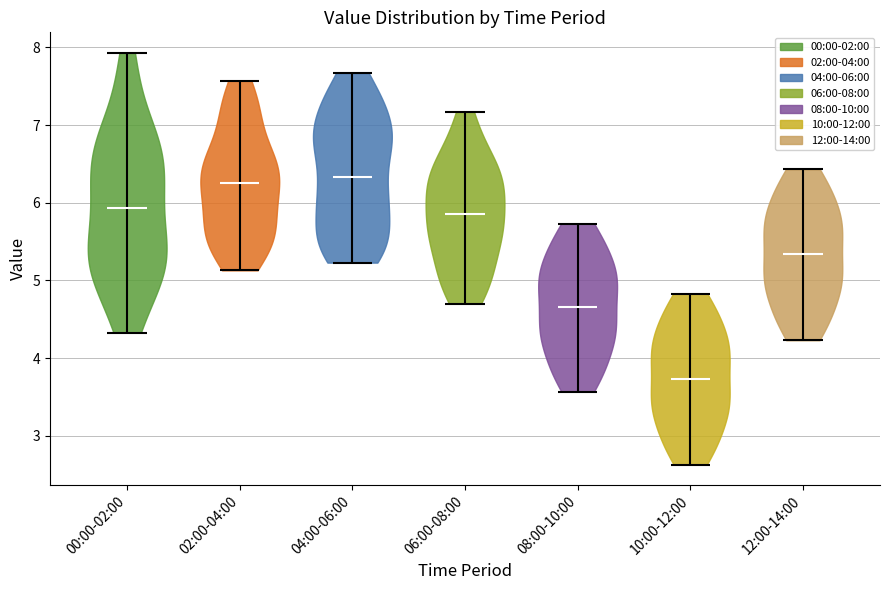

Where does the median line of the violin for 10:00-12:00 sit on the y-axis? The values are not printed on the chart, so give them approximately, as read against the axis.

3.7